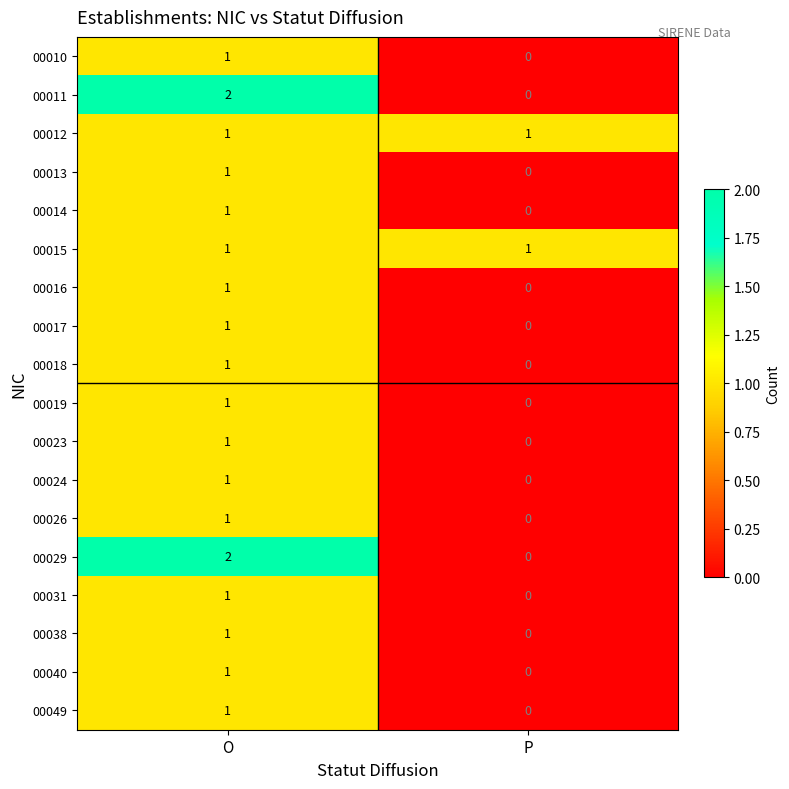

At which category is the sum across all series the highest?

O